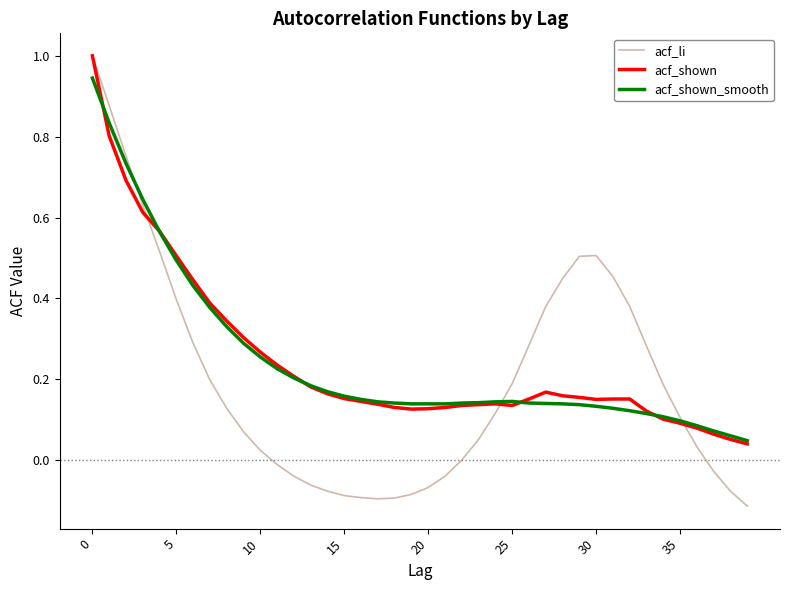

True or false: acf_li and acf_shown intersect in this chart.

True